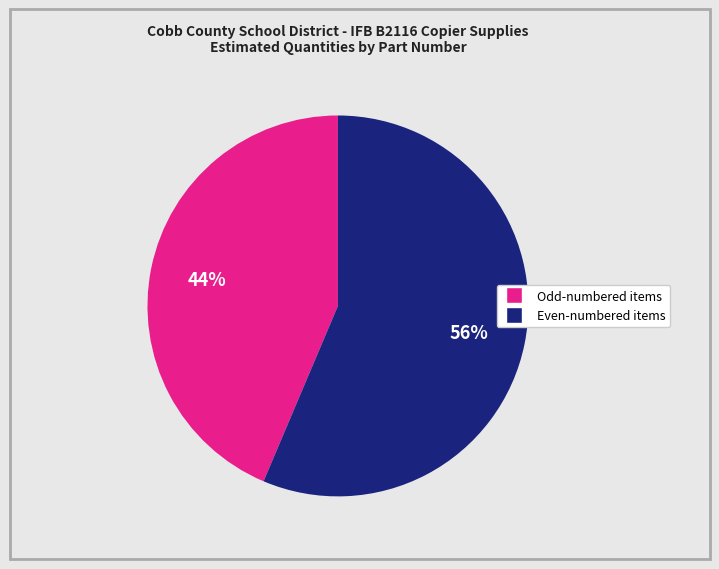

Is there any slice that represents more than half of the pie?

Yes